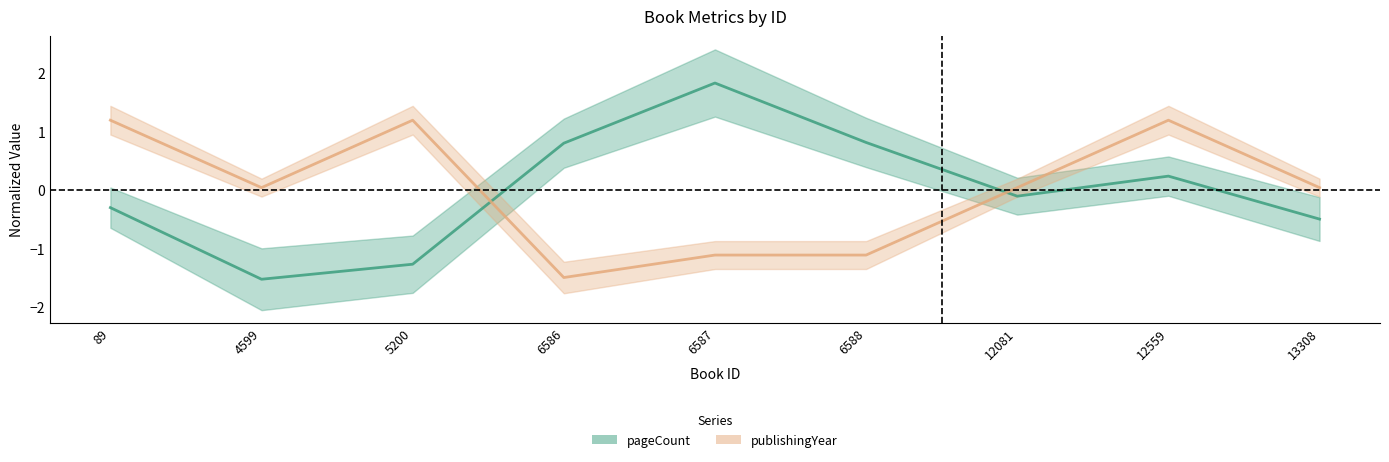

Reading right to left, list all the values displayed in this chart.

pageCount: 13308=-0.5	12559=0.2	12081=-0.1	6588=0.8	6587=1.8	6586=0.8	5200=-1.3	4599=-1.5	89=-0.3
publishingYear: 13308=0.0	12559=1.2	12081=0.0	6588=-1.1	6587=-1.1	6586=-1.5	5200=1.2	4599=0.0	89=1.2